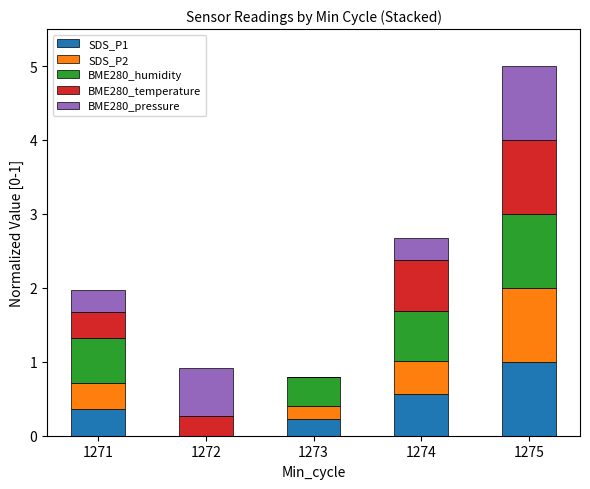

At which category is the sum across all series the highest?

1275